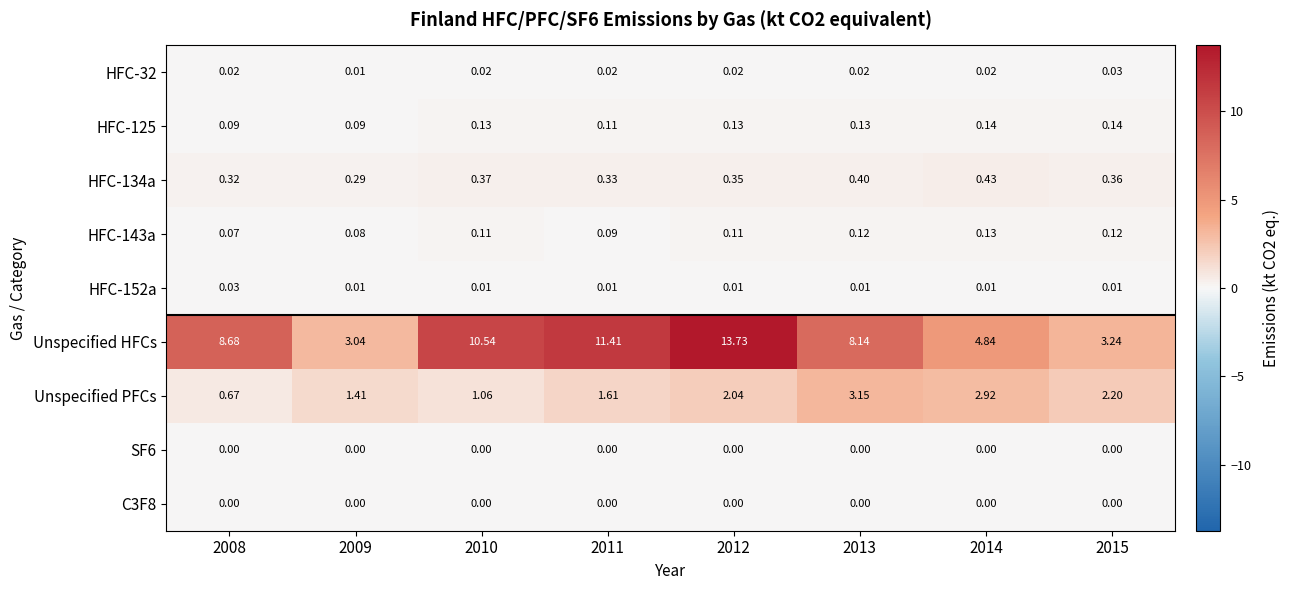

Which series has the largest range (max minus min)?

Unspecified HFCs